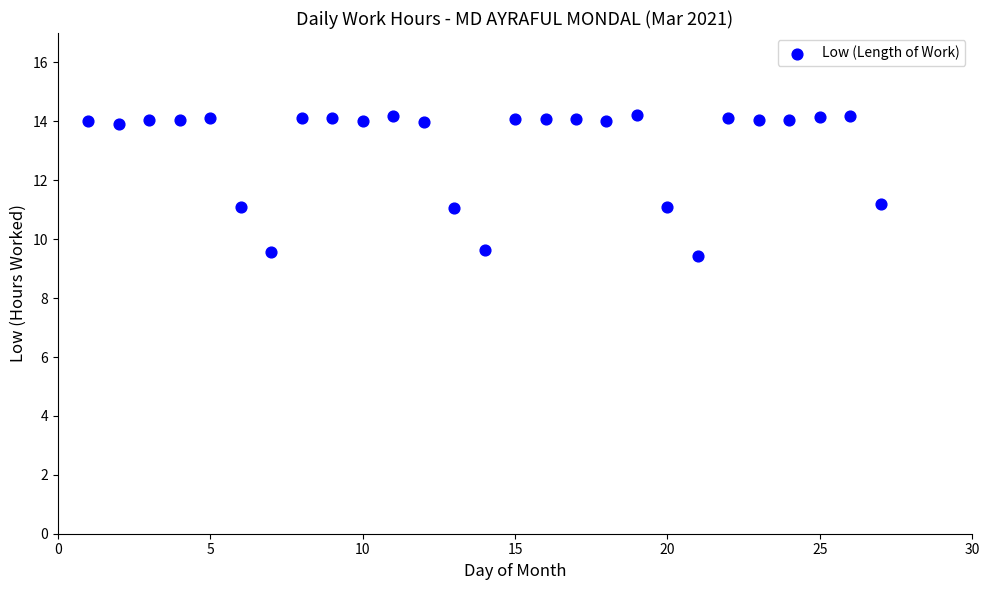

What is the range of X values (max minus min)?

26.0